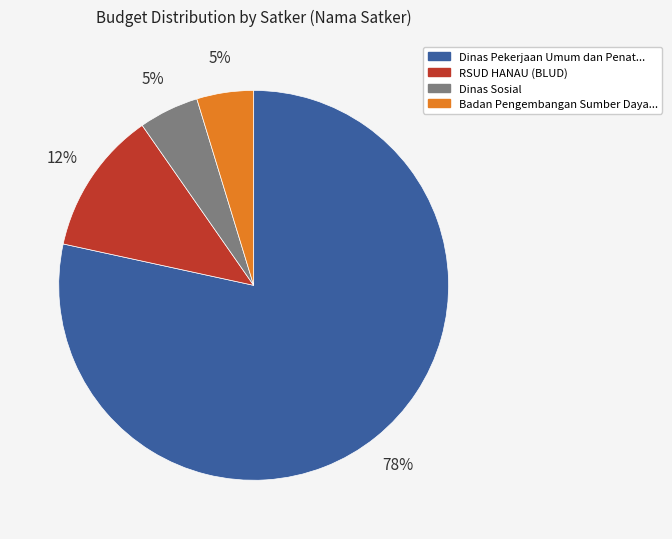

Is the sum of Dinas Pekerjaan Umum dan Penat... and Badan Pengembangan Sumber Daya... greater than half?

Yes